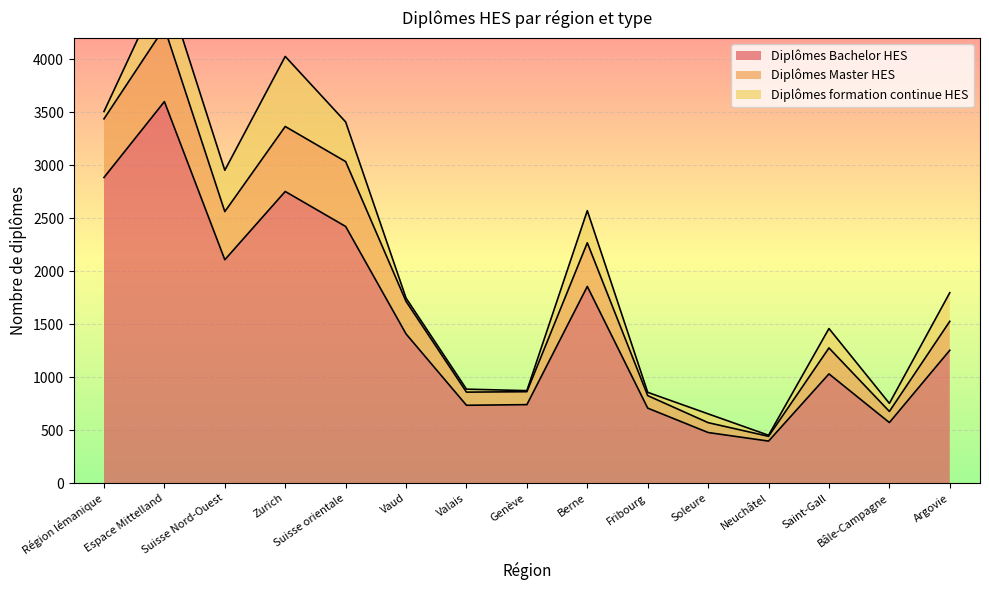

How many data points in Diplômes Bachelor HES are less than 1254?

7